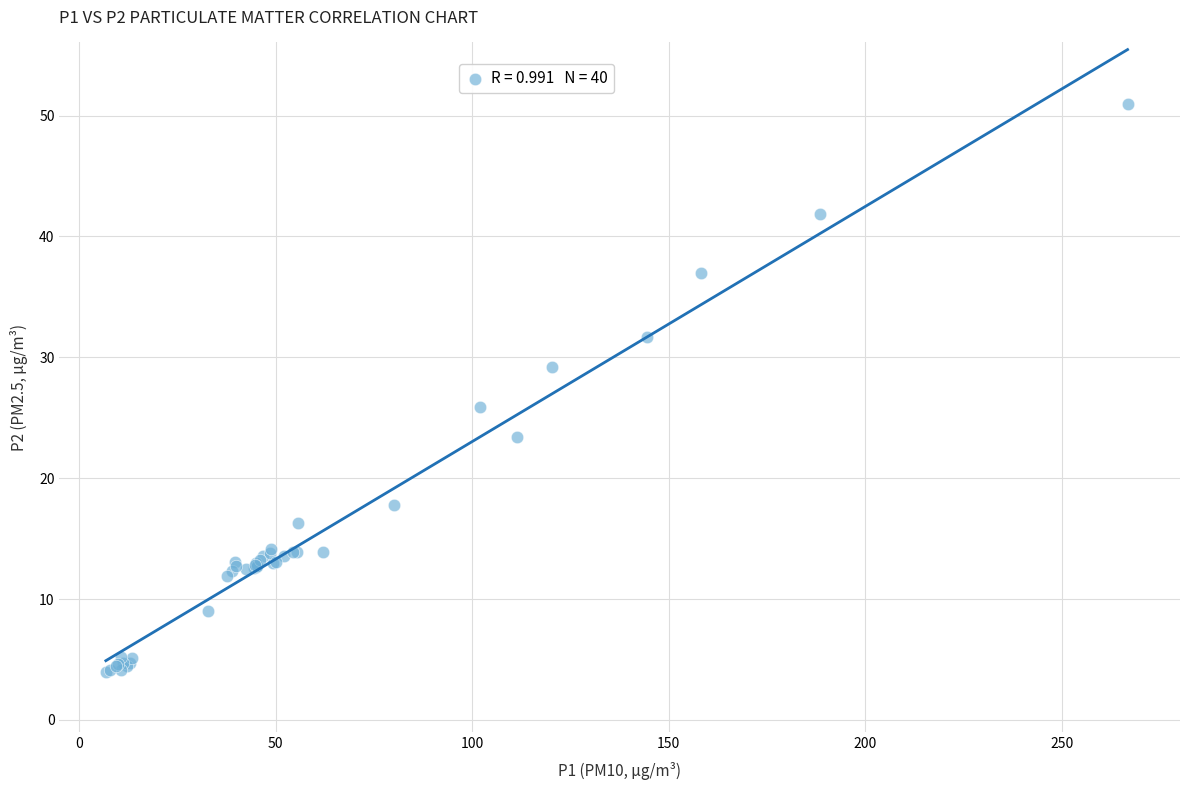

What Y value in the scatter plot is closest to 27?

25.9